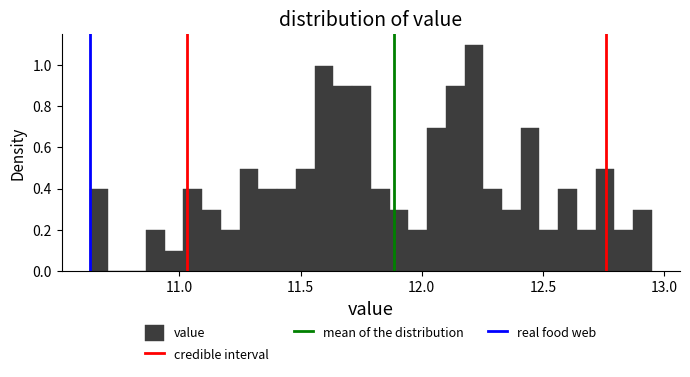

Read against the x-axis, roughly where is the centre of the tallest bar?

12.20